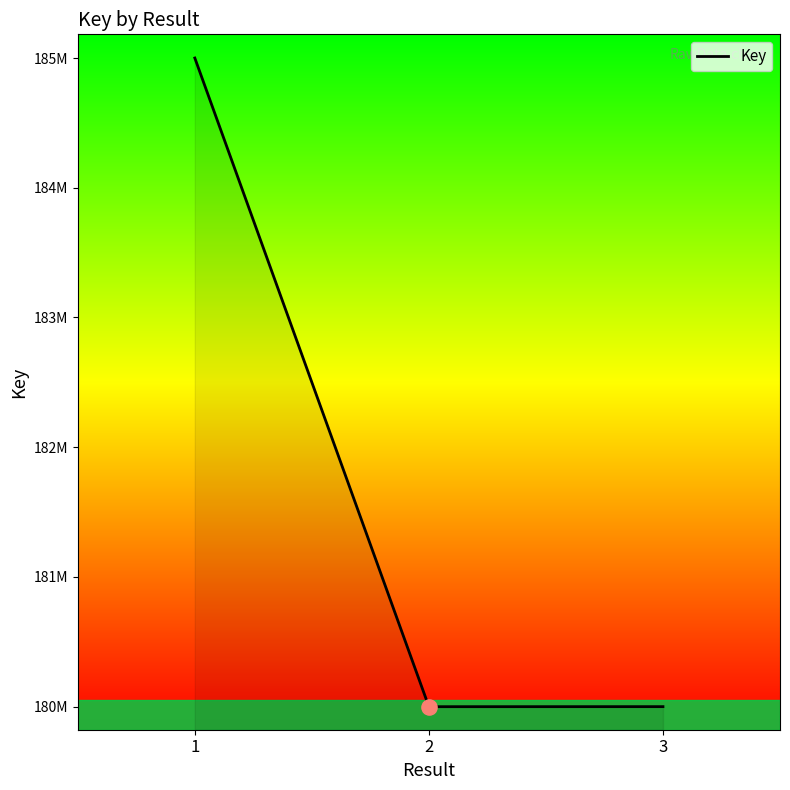

Is this an area chart (filled region under the line)?

Yes